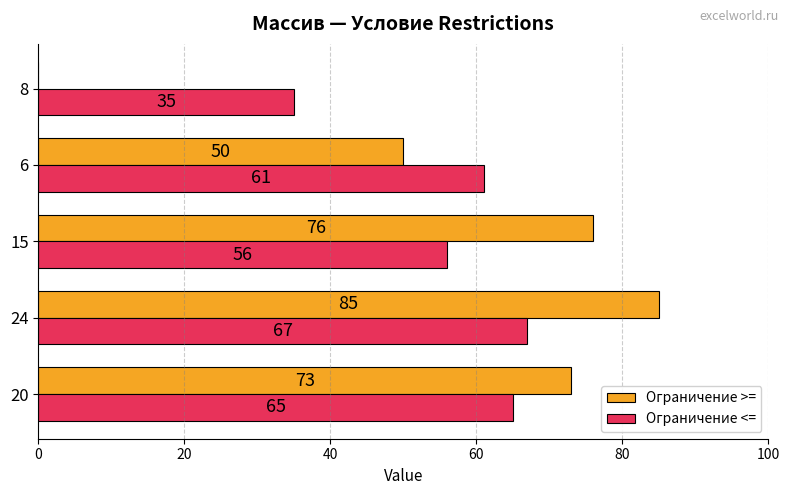

At which category is the sum across all series the highest?

24